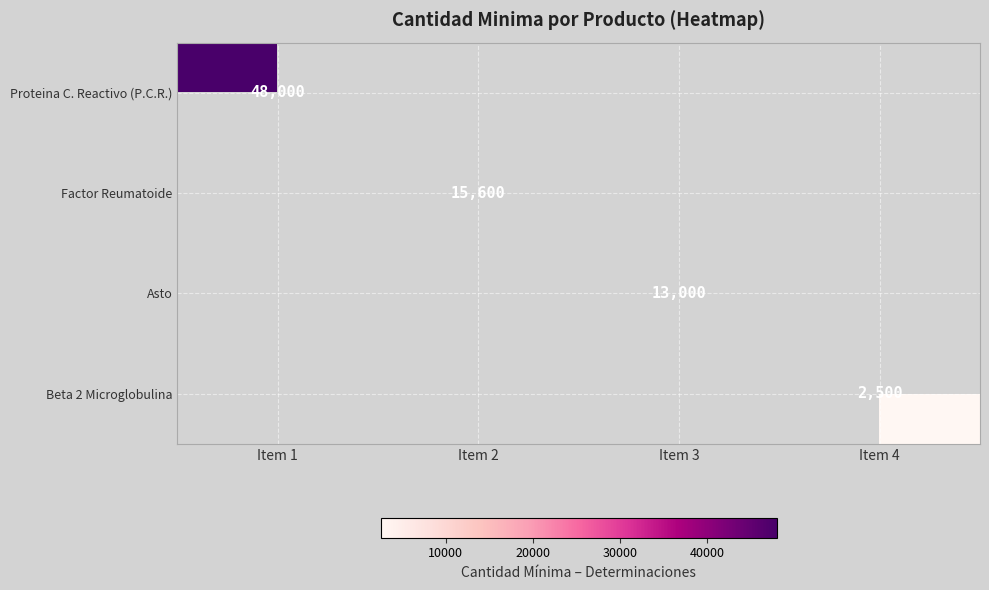

How many series are shown in this chart?

4